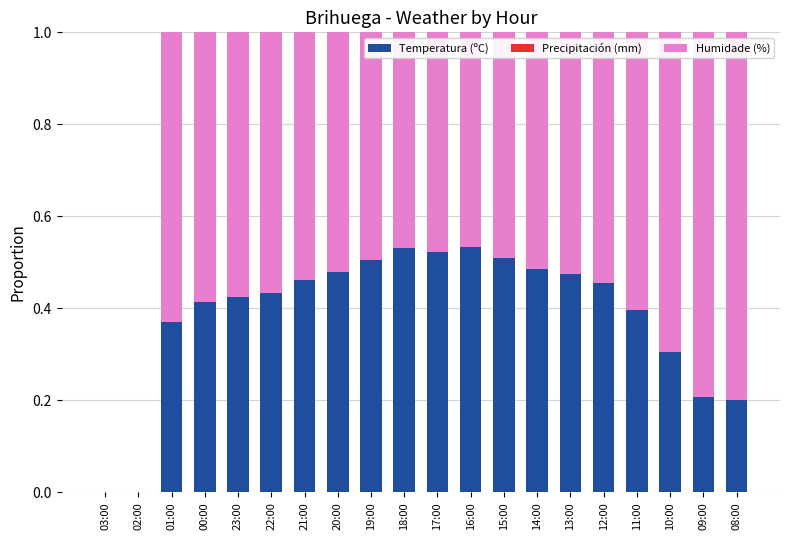

Is it true that Temperatura (ºC) equals 0.3 at 15:00?

False